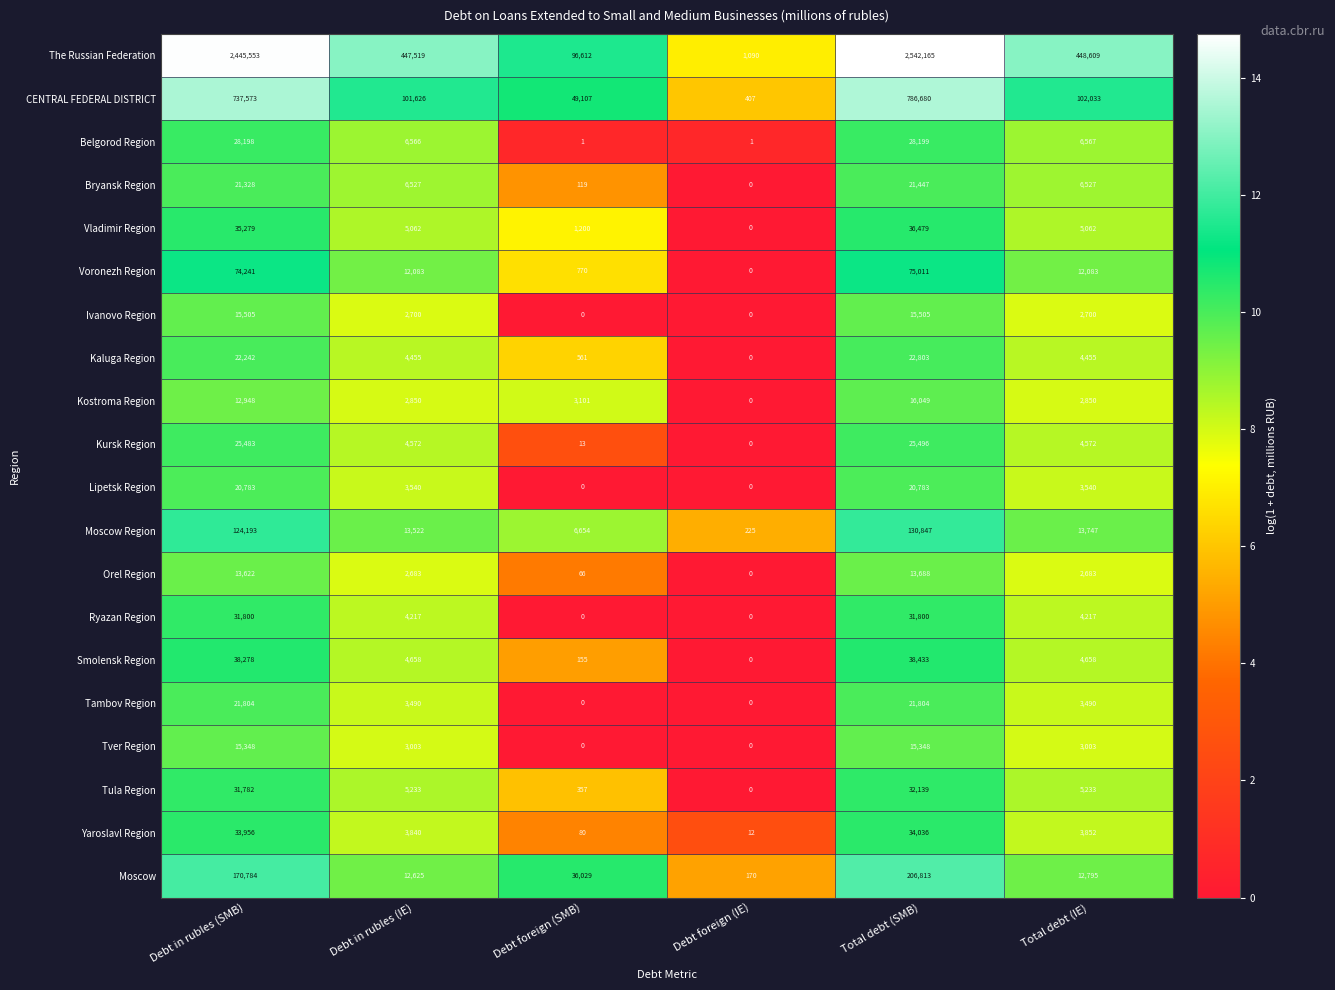

How many series are shown in this chart?

20